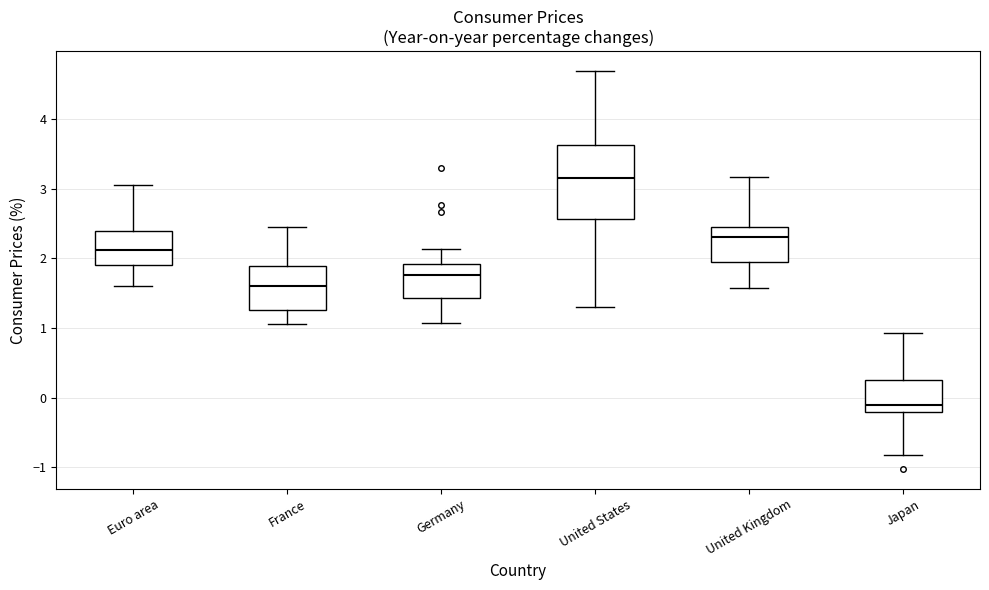

Reading left to right, transcribe this box plot: for each box, give where its median line is, the range the box spans, and where its two whiskers end, as read against the y-axis. The values are not printed on the chart, so give them approximately, as read against the axis.

Euro area: median 2.1, box 1.9 to 2.4, whiskers 1.6 to 3.1
France: median 1.6, box 1.3 to 1.9, whiskers 1.0 to 2.4
Germany: median 1.8, box 1.4 to 1.9, whiskers 1.1 to 2.1
United States: median 3.1, box 2.6 to 3.6, whiskers 1.3 to 4.7
United Kingdom: median 2.3, box 1.9 to 2.4, whiskers 1.6 to 3.2
Japan: median -0.1, box -0.2 to 0.3, whiskers -0.8 to 0.9